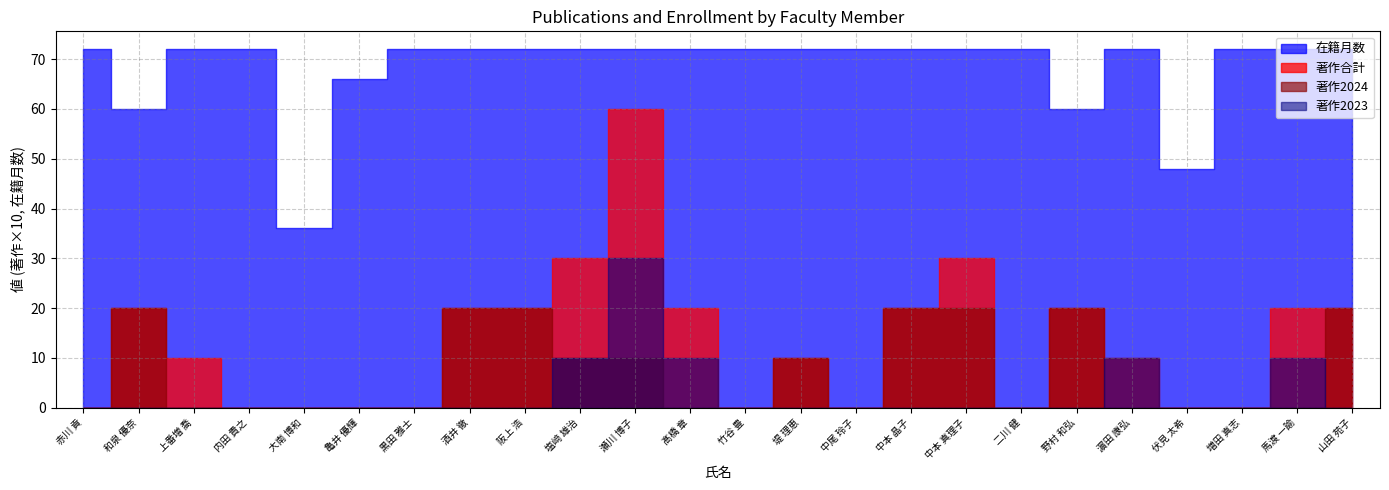

True or false: 在籍月数 and 著作2023 intersect in this chart.

False